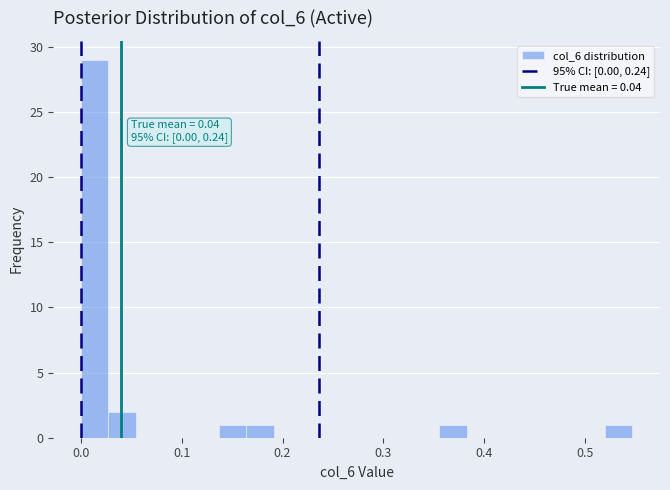

Read against the x-axis, roughly where is the centre of the tallest bar?

0.01